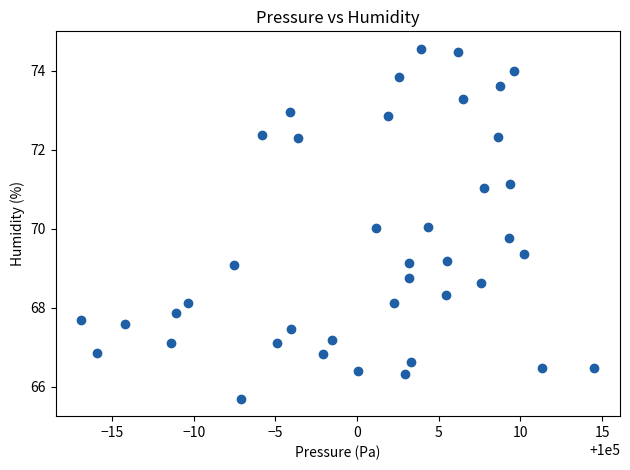

What is the range of X values (max minus min)?

31.4